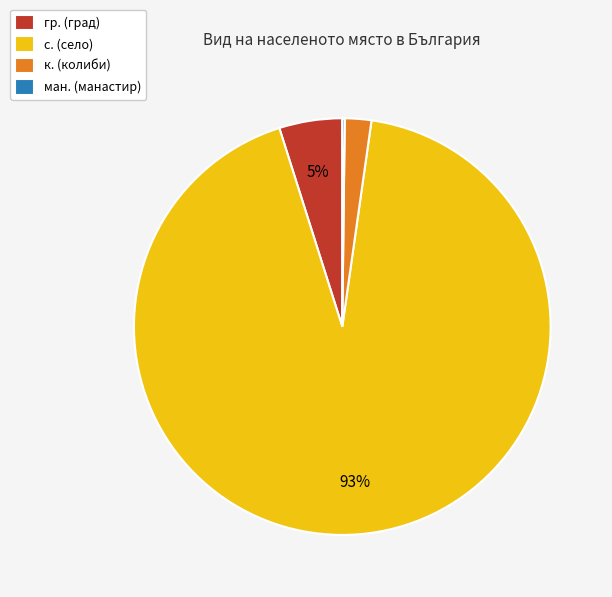

What is the largest slice in the pie chart?

с. (село)